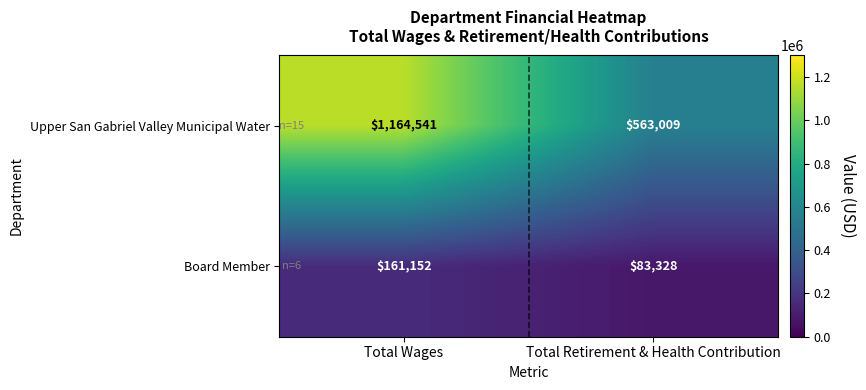

Which category has the lowest value in the Upper San Gabriel Valley Municipal Water series?

Total Retirement & Health Contribution